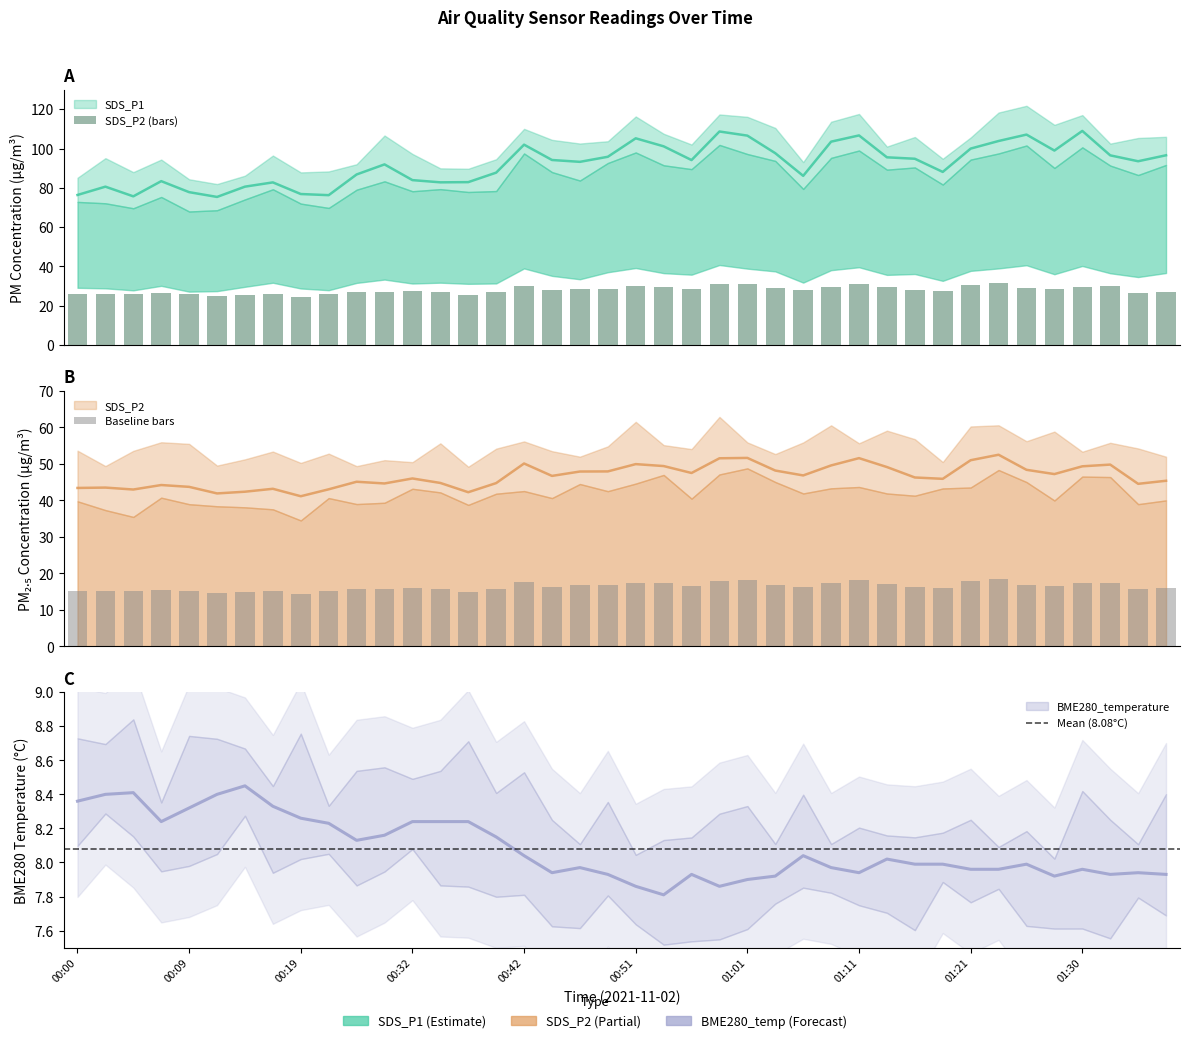

What is the difference between the second highest and minimum values in the BME280_temperature series?

0.6